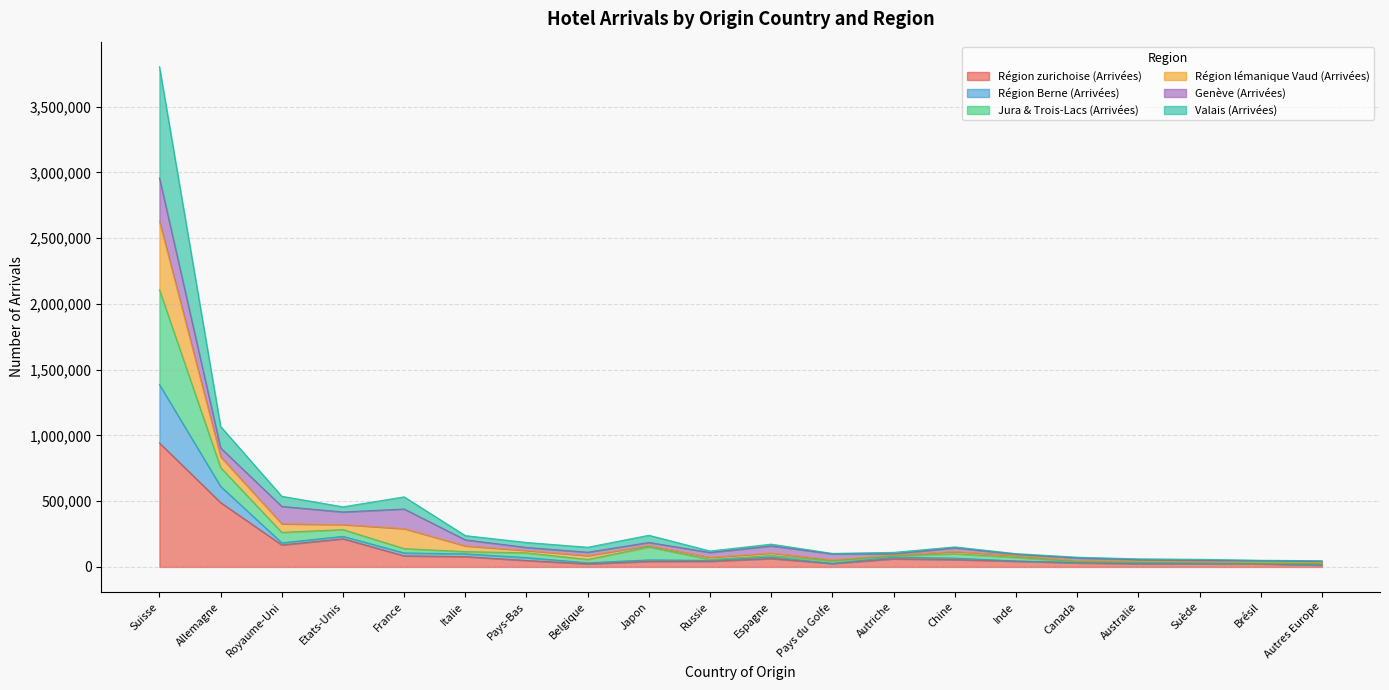

What are all the series names shown in the legend?

Région zurichoise (Arrivées), Région Berne (Arrivées), Jura & Trois-Lacs (Arrivées), Région lémanique Vaud (Arrivées), Genève (Arrivées), Valais (Arrivées)